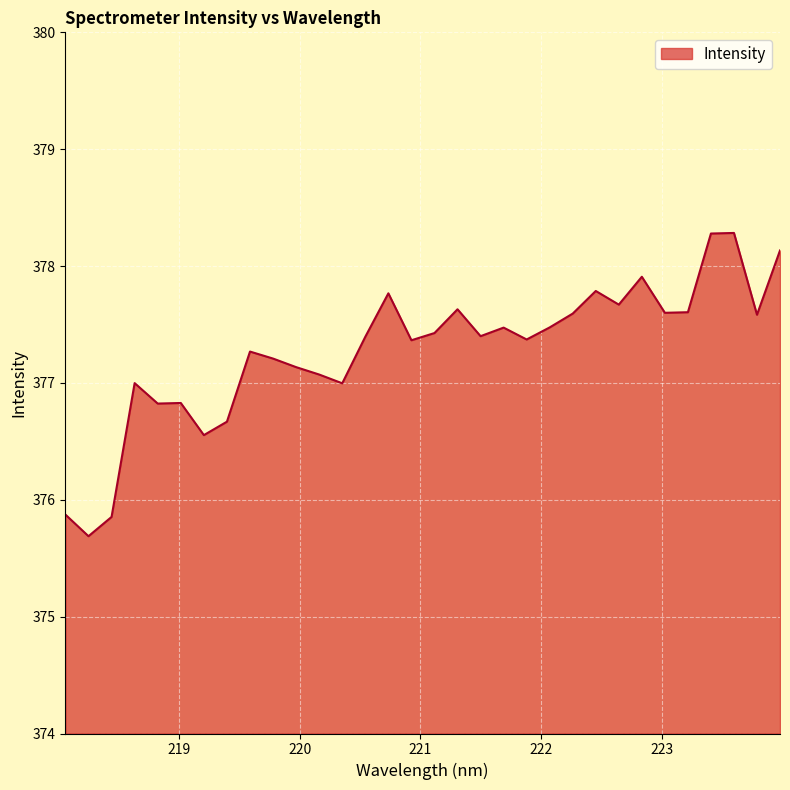

What is the maximum value shown in the chart?

378.3